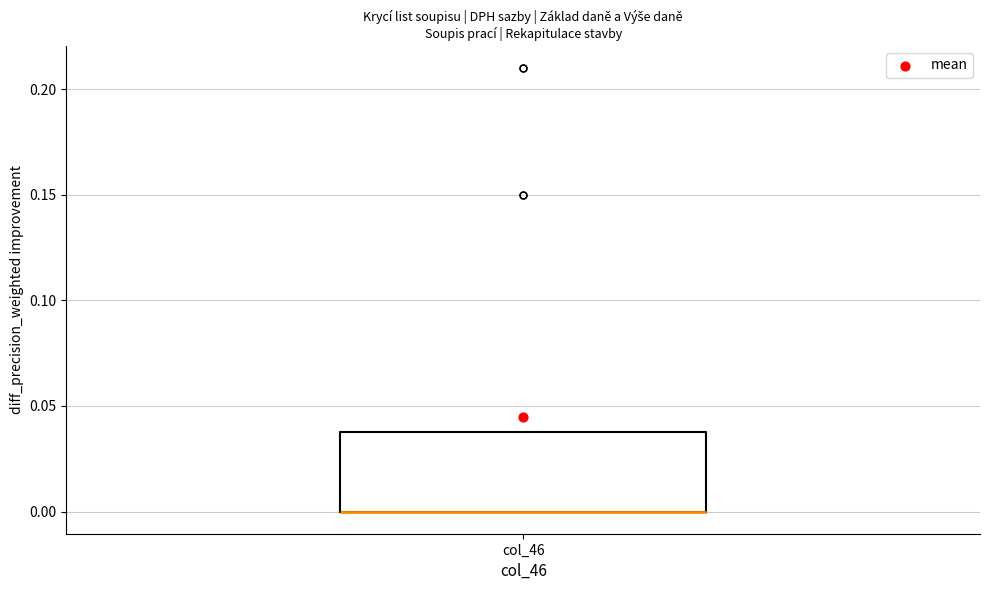

Transcribe this box plot: give where the median line is, the range the box spans, and where the two whiskers end, as read against the y-axis. The values are not printed on the chart, so give them approximately, as read against the axis.

median 0.00 (drawn on the box's lower edge), box 0.00 to 0.04, whiskers 0.00 to 0.04